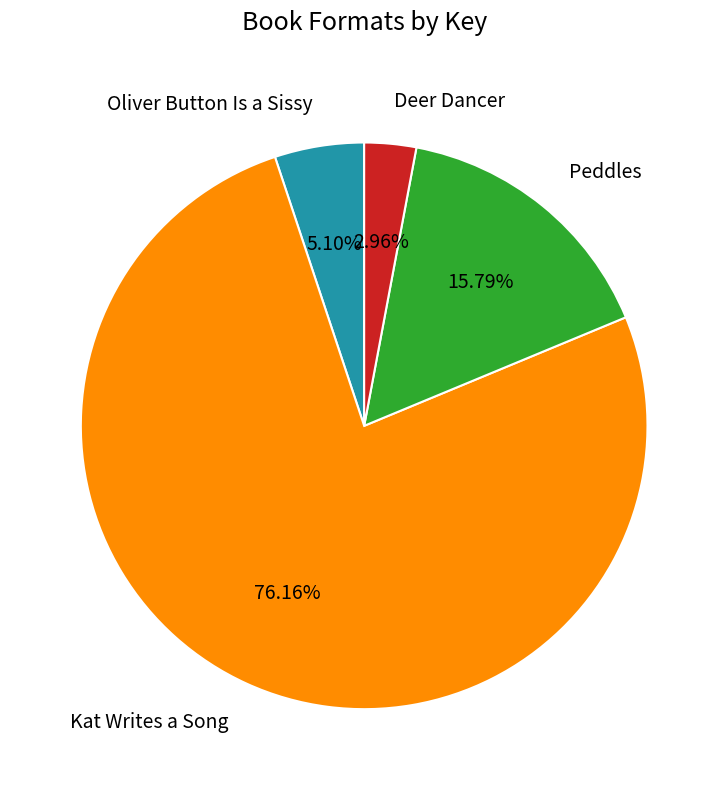

Is it true that Deer Dancer is 13% of the pie?

False